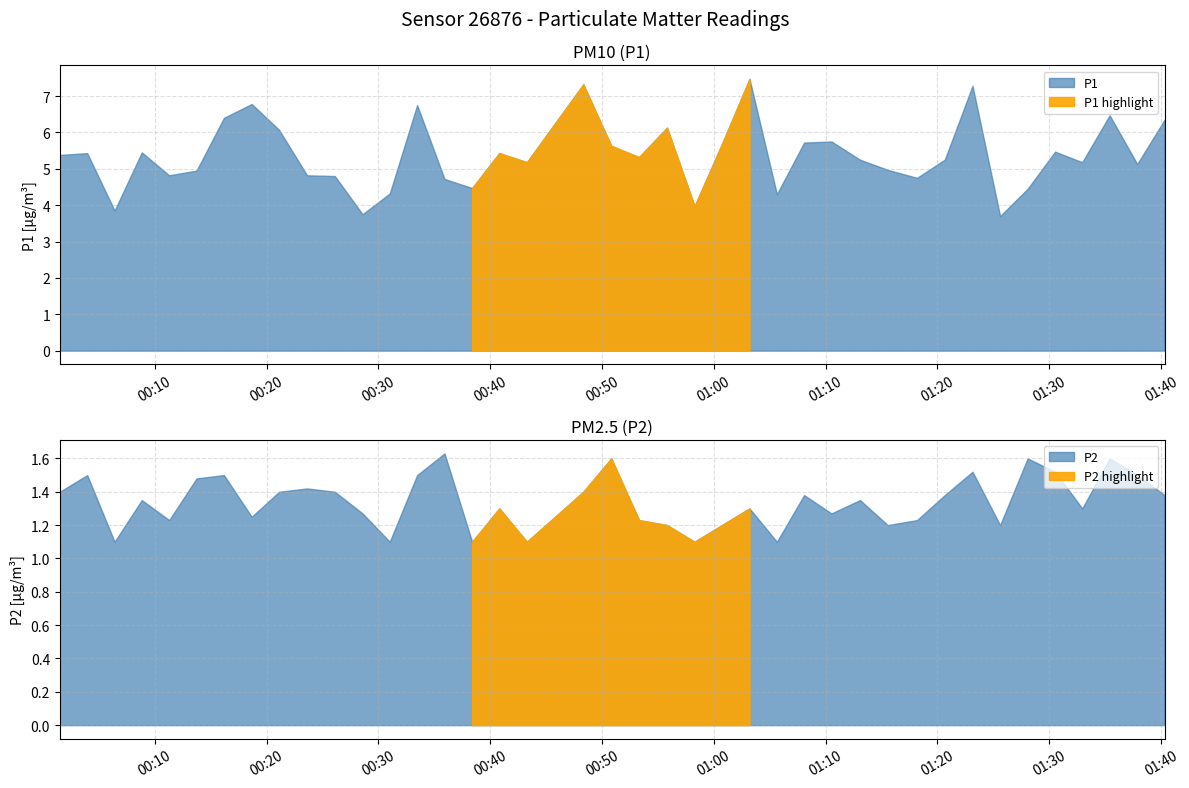

What is the value of the P2 point at the 17th from the left?

1.3